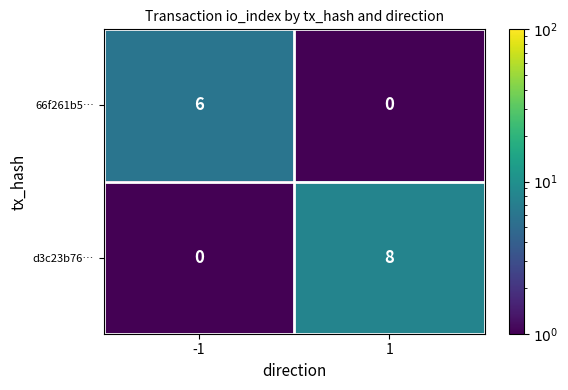

The 66f261b5… series shows 0 at 1. True or false?

True